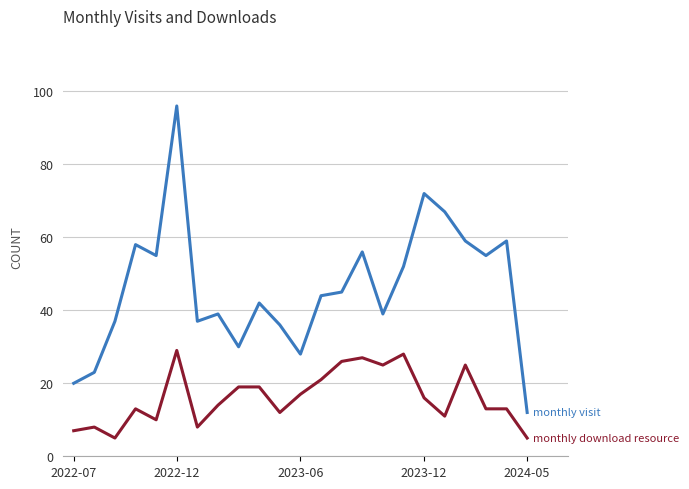

What is the greatest value displayed?

96